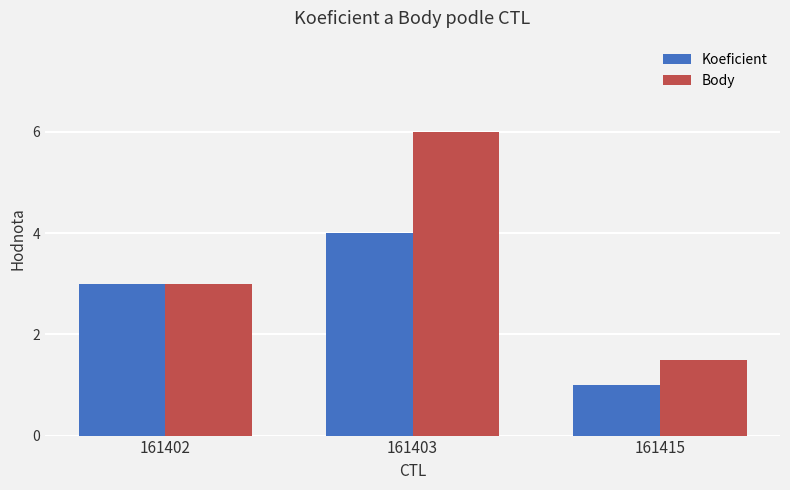

Count the Koeficient values in the range 1 to 4.

3